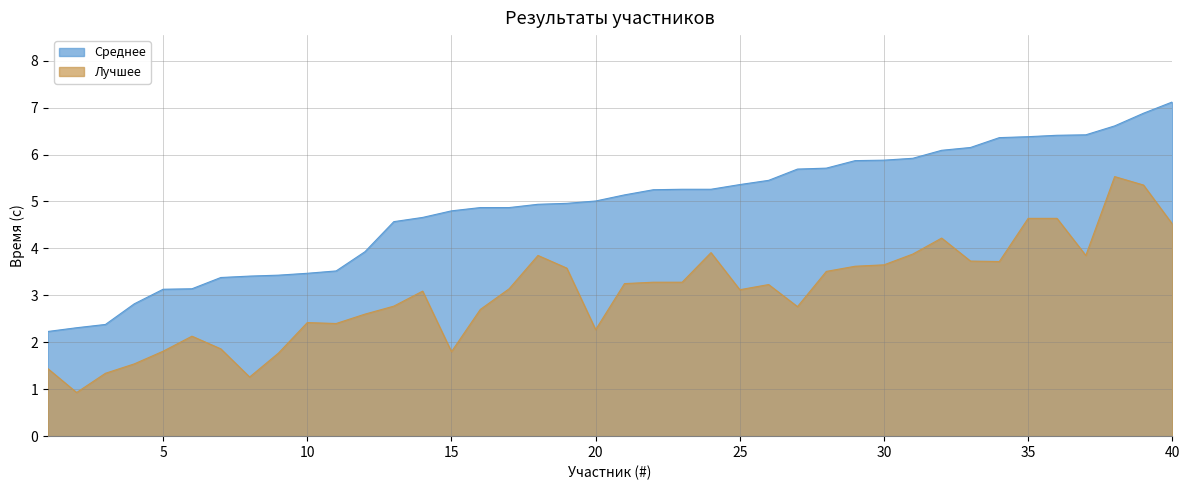

What is the spread (max minus min) of values at 10?

1.1